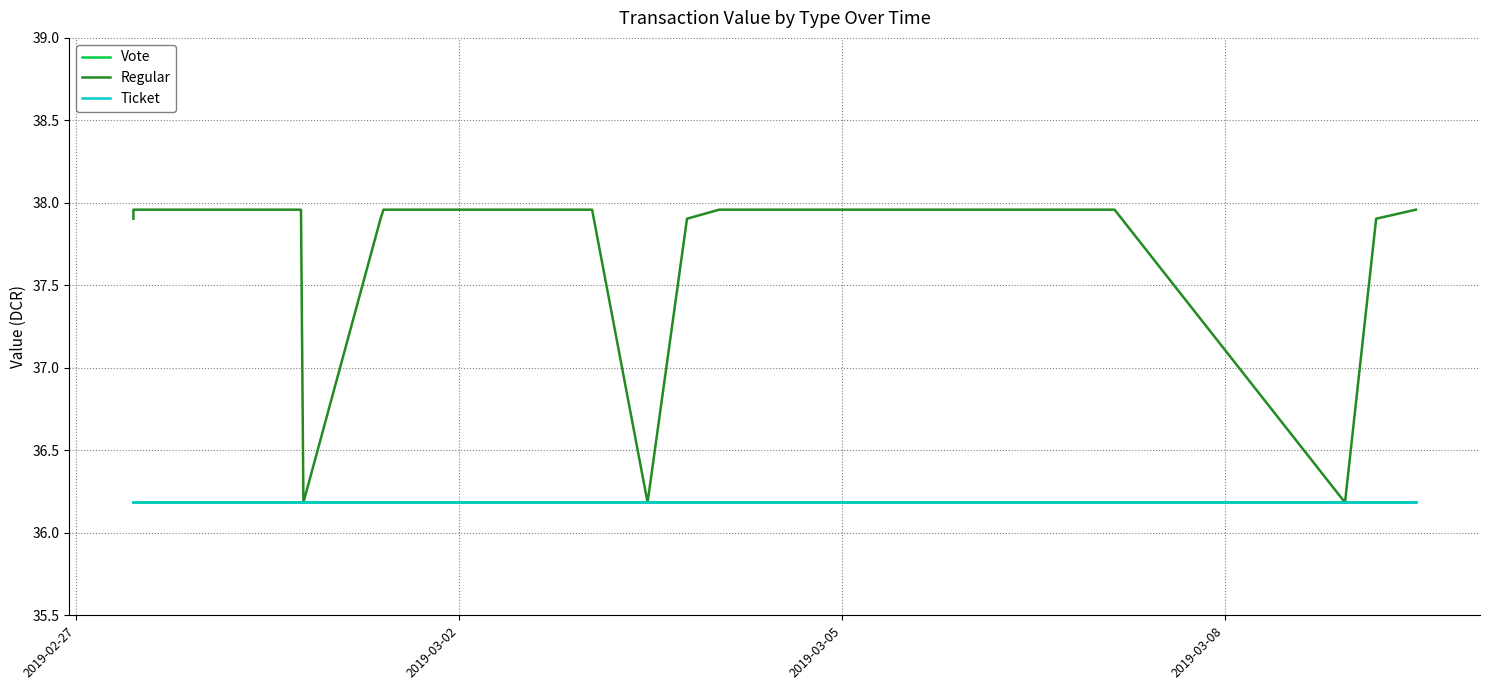

At how many categories does at least one series exceed 36?

20